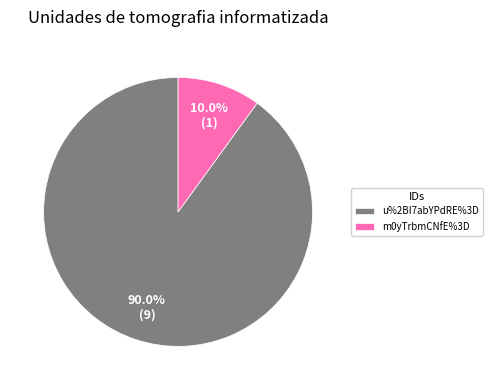

How many slices are in this pie chart?

2